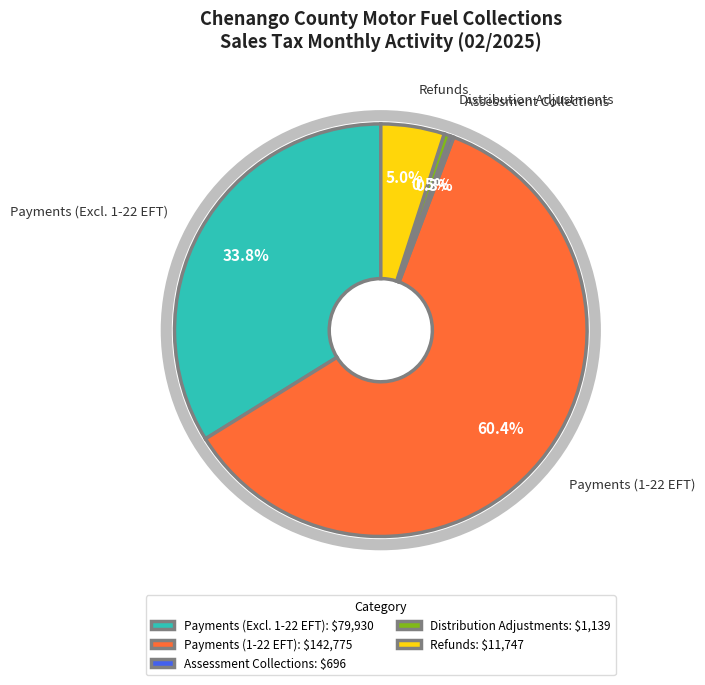

Does Payments (1-22 EFT): $142,775 represent more than half of the total?

Yes